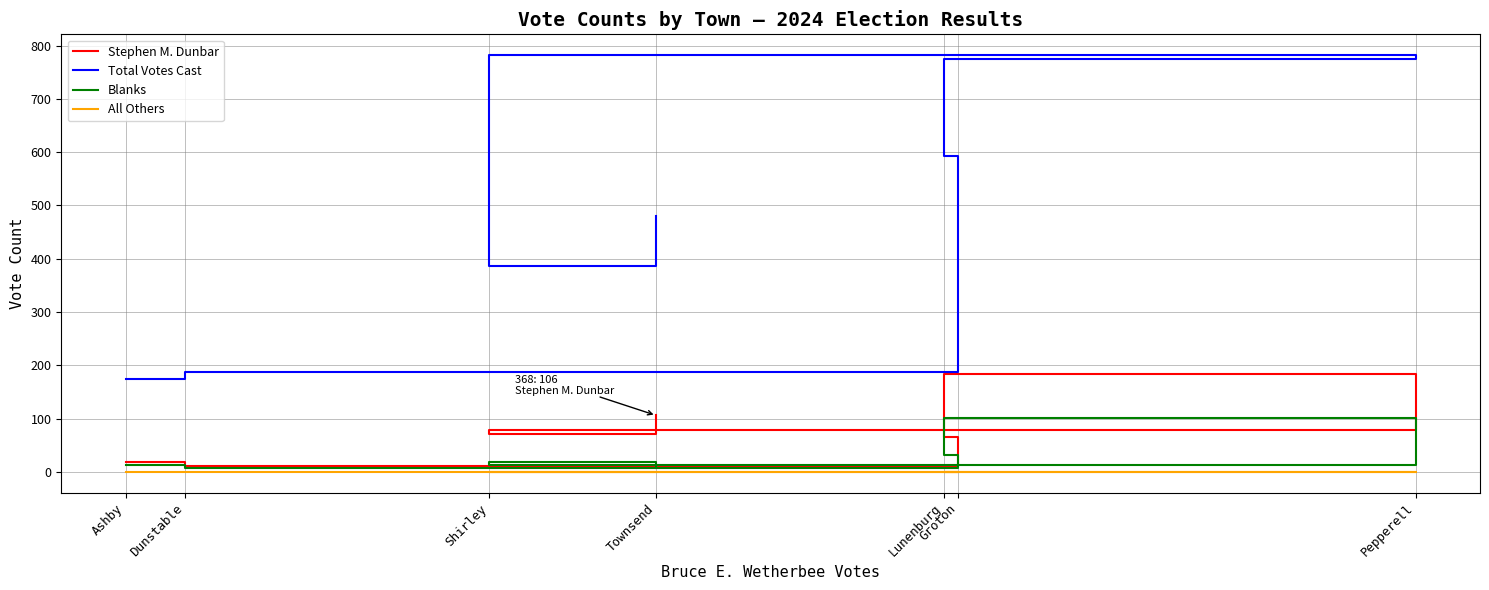

At which category does Total Votes Cast reach its first local peak?

Pepperell